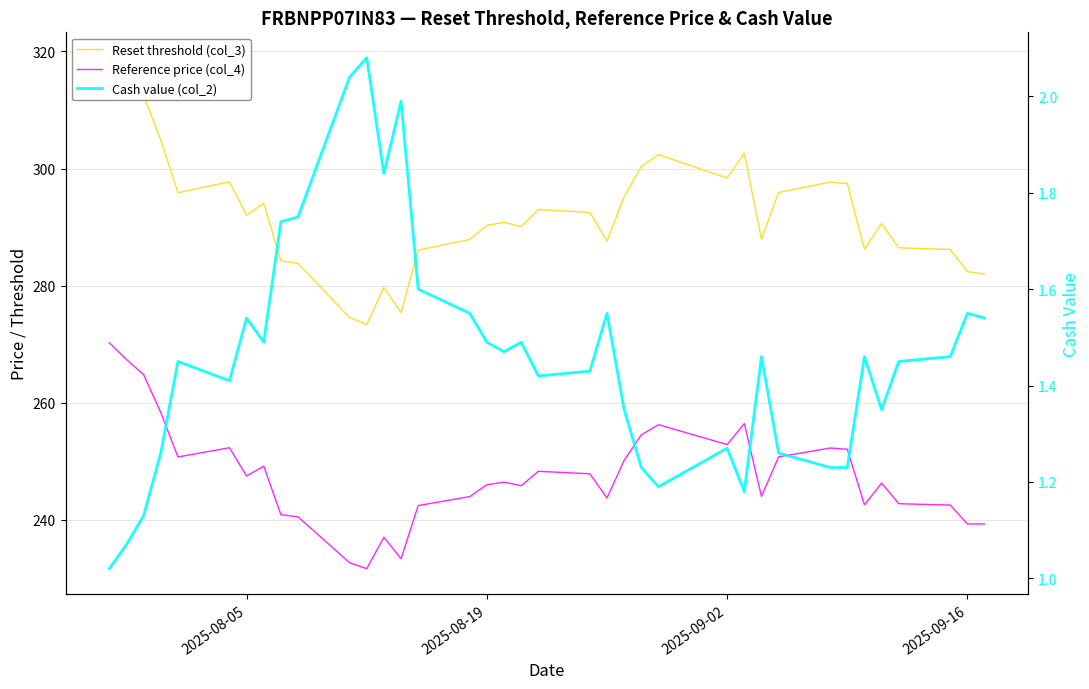

Is this an area chart (filled region under the line)?

No